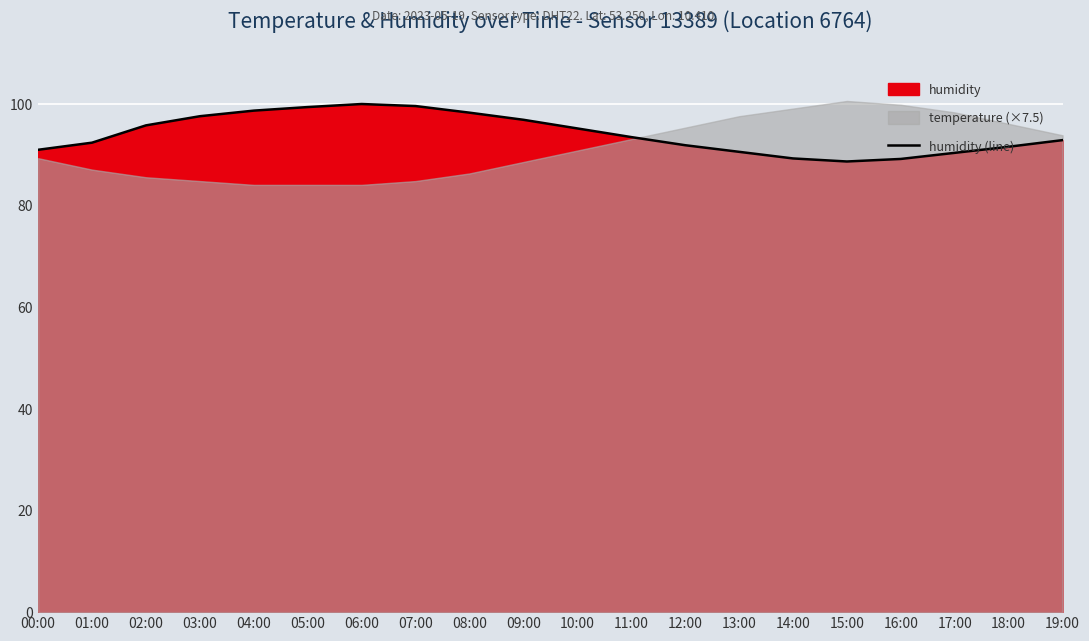

What is the average value?

94.0